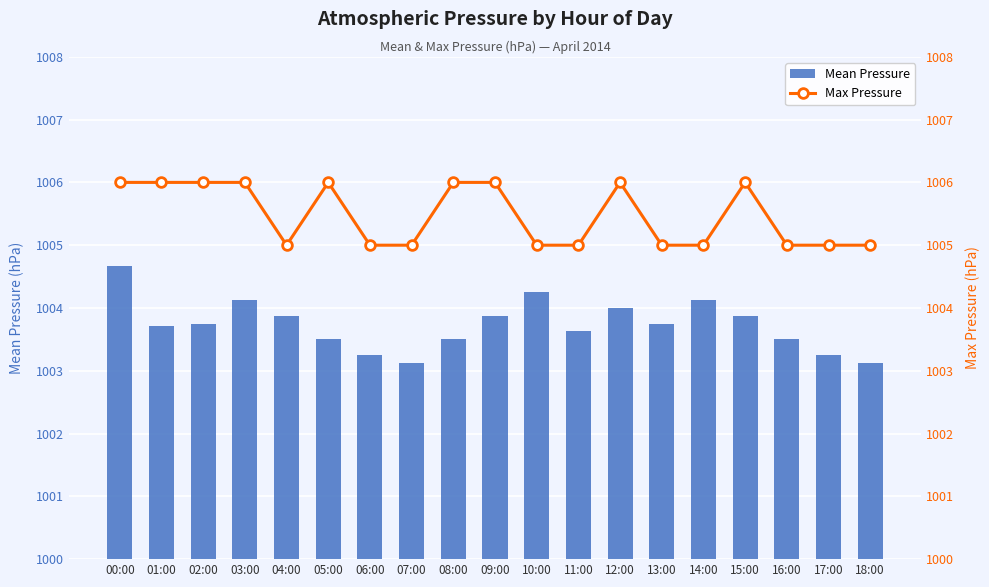

What are all the series names shown in the legend?

Mean Pressure, Max Pressure